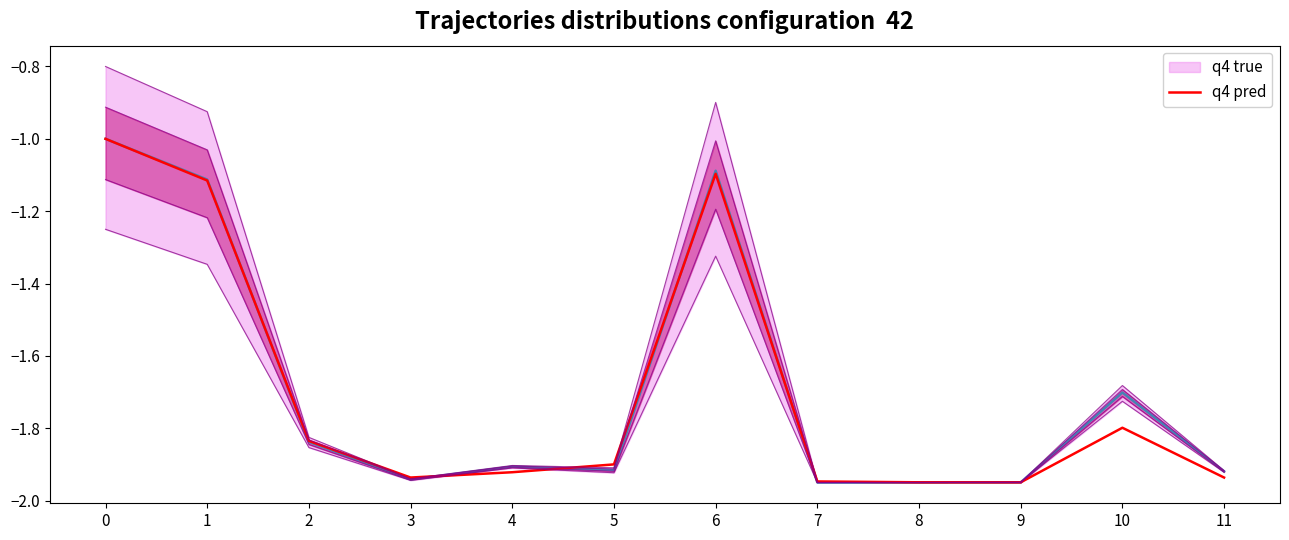

Which series changed the most between 3 and 8?

q4 pred